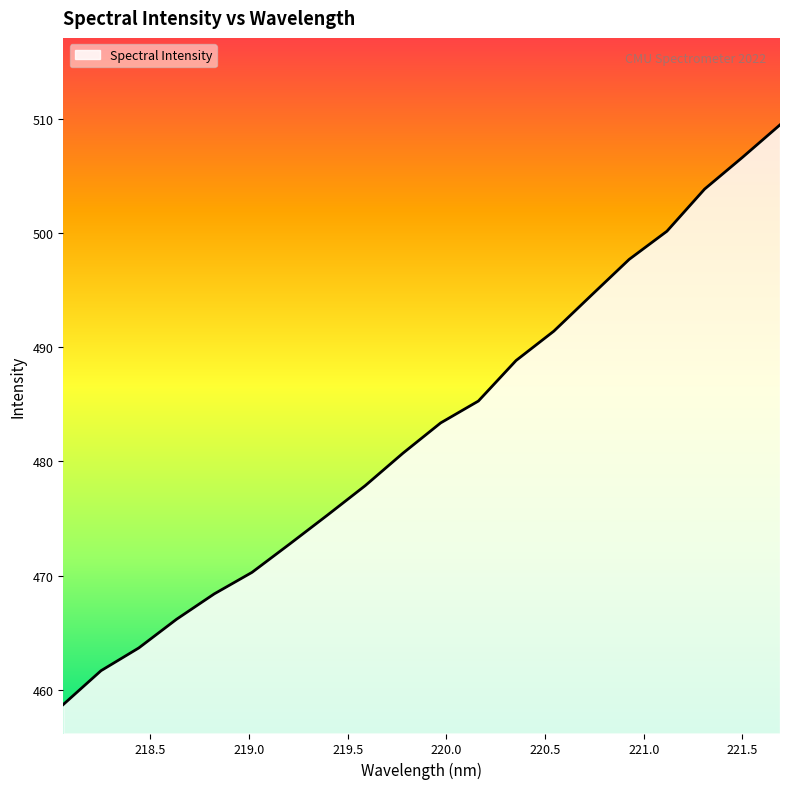

What is the maximum value shown in the chart?

509.4